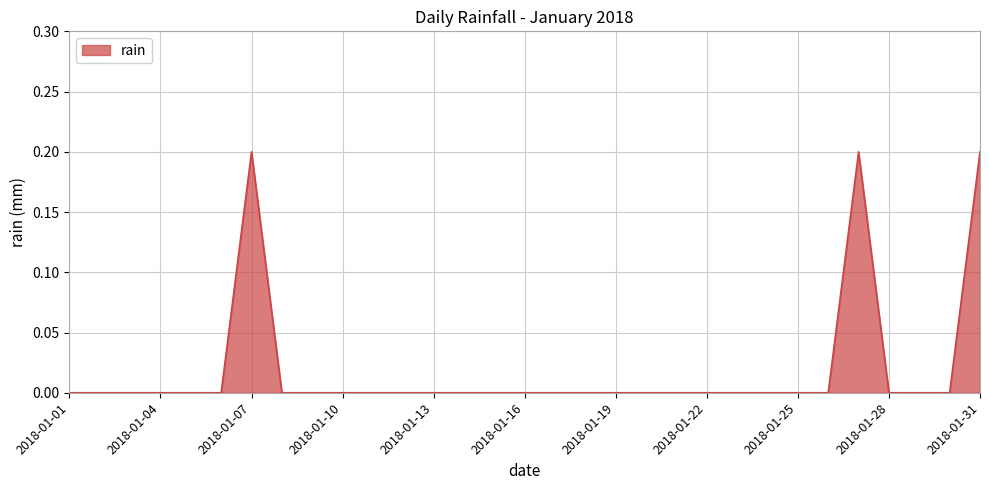

Reading left to right, what are all the values shown in this chart?

0.0	0.0	0.0	0.0	0.0	0.0	0.2	0.0	0.0	0.0	0.0	0.0	0.0	0.0	0.0	0.0	0.0	0.0	0.0	0.0	0.0	0.0	0.0	0.0	0.0	0.0	0.2	0.0	0.0	0.0	0.2